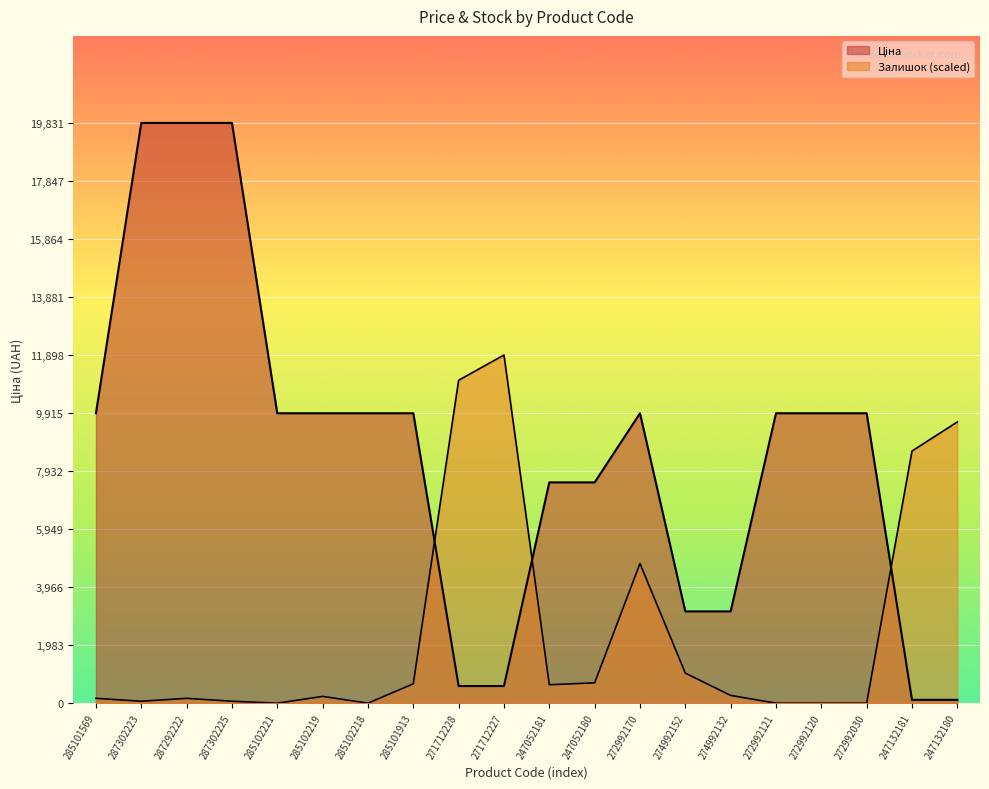

True or false: Залишок and Ціна intersect in this chart.

True